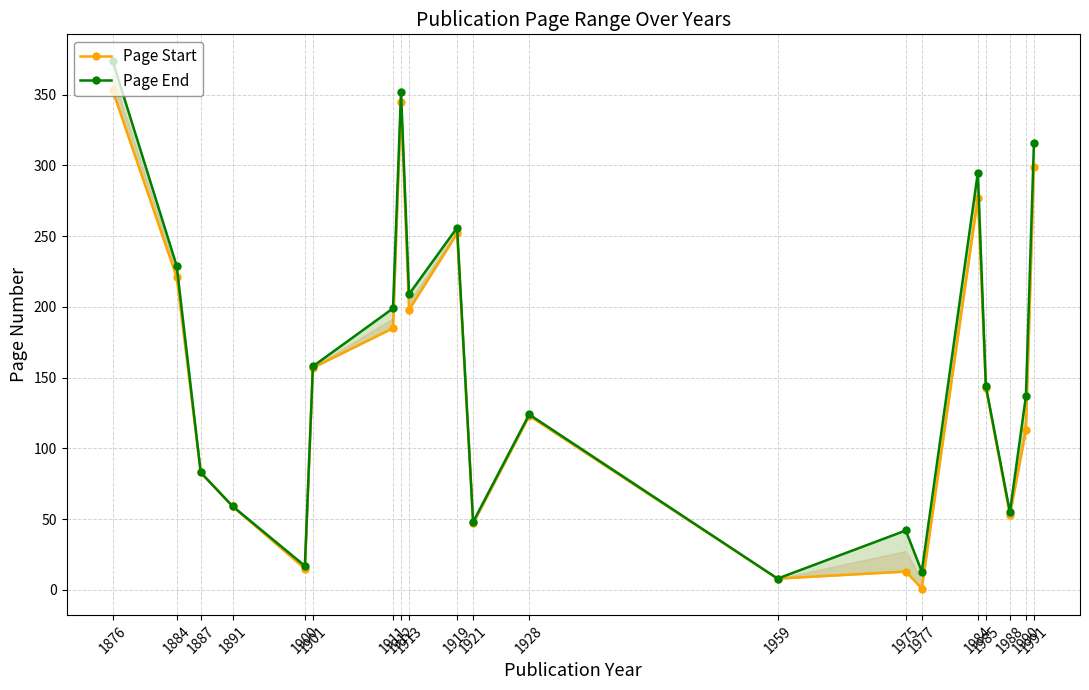

The value of Page Start at 1975 is 6. True or false?

False